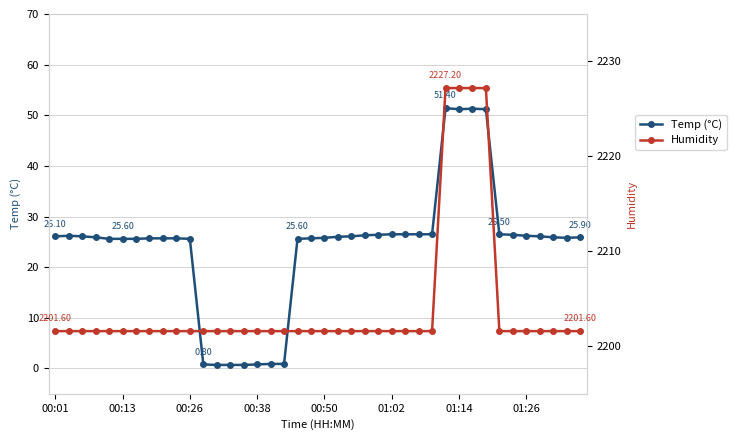

Where is Humidity nearest to the value 2214?

00:01